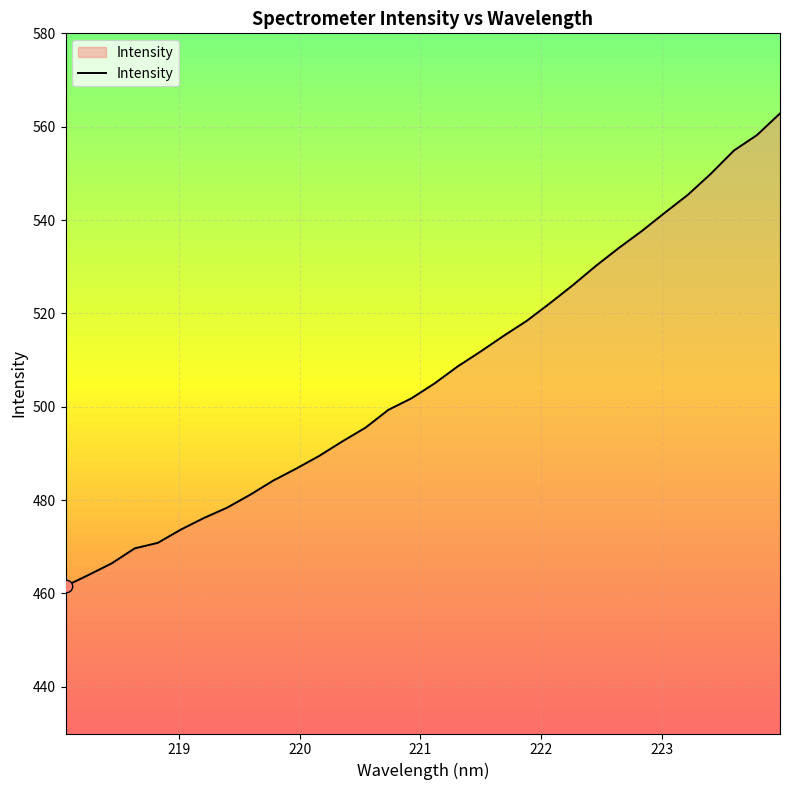

What is the smallest value displayed?

461.6